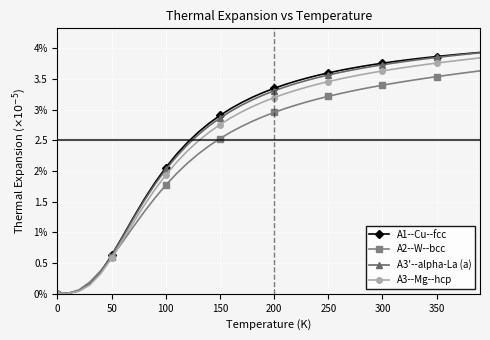

What are all the series names shown in the legend?

A1--Cu--fcc, A2--W--bcc, A3'--alpha-La (a), A3--Mg--hcp